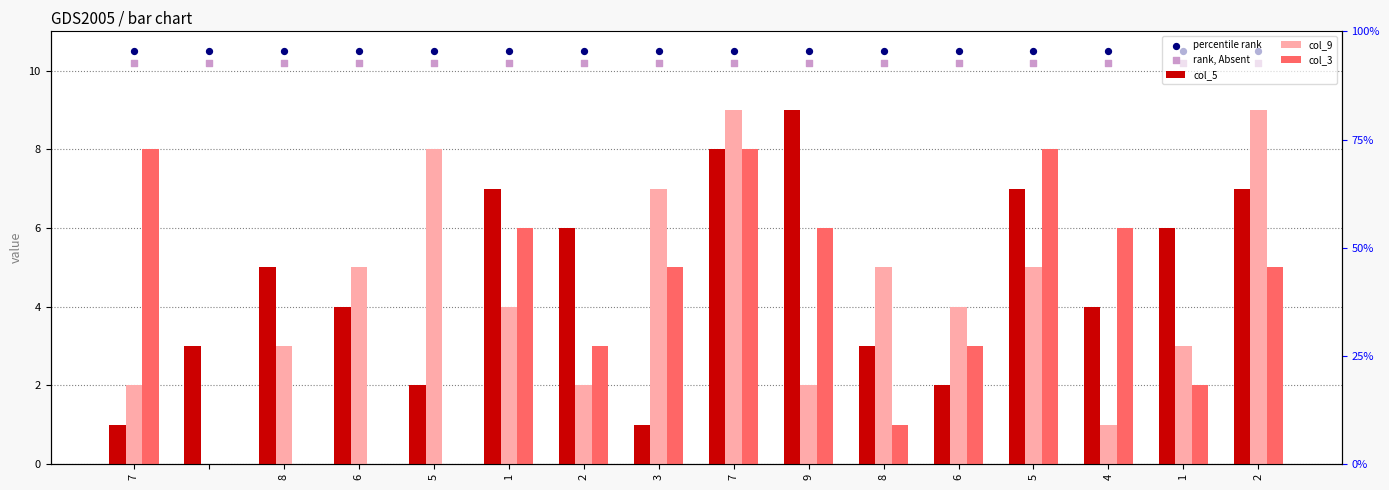

What are all the series names shown in the legend?

col_5, col_9, col_3, percentile rank, rank, Absent